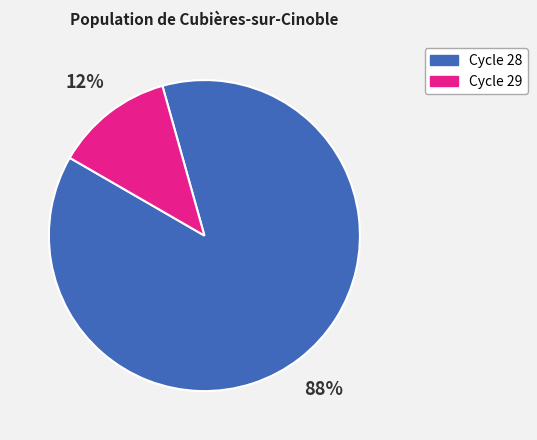

To the nearest percent, what is the combined percentage of Cycle 29 and Cycle 28?

100%